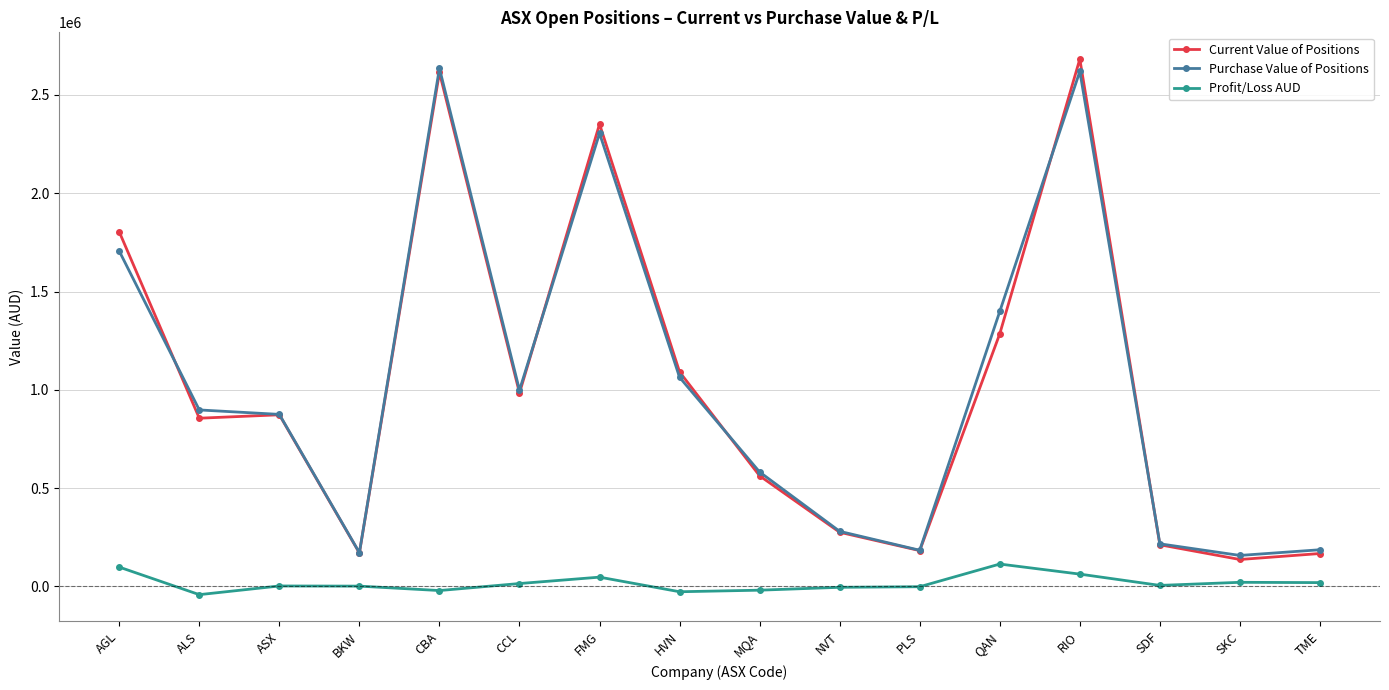

Is the value of Purchase Value of Positions at SDF greater than the value of Current Value of Positions at RIO?

No